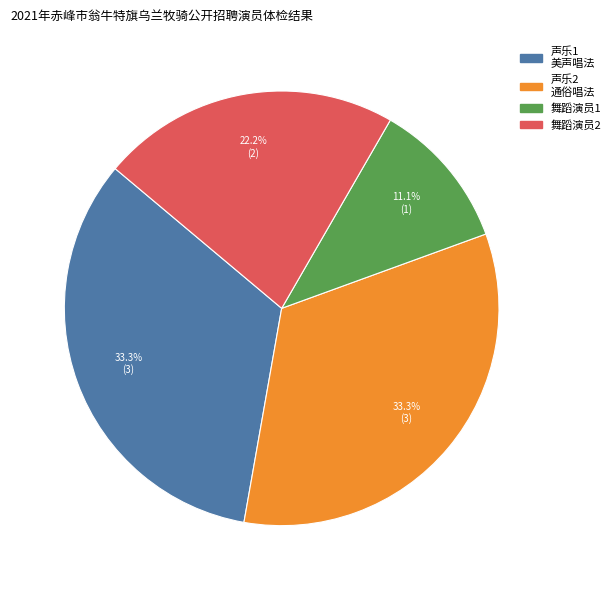

What percentage is NOT represented by 舞蹈演员2?

77.8%